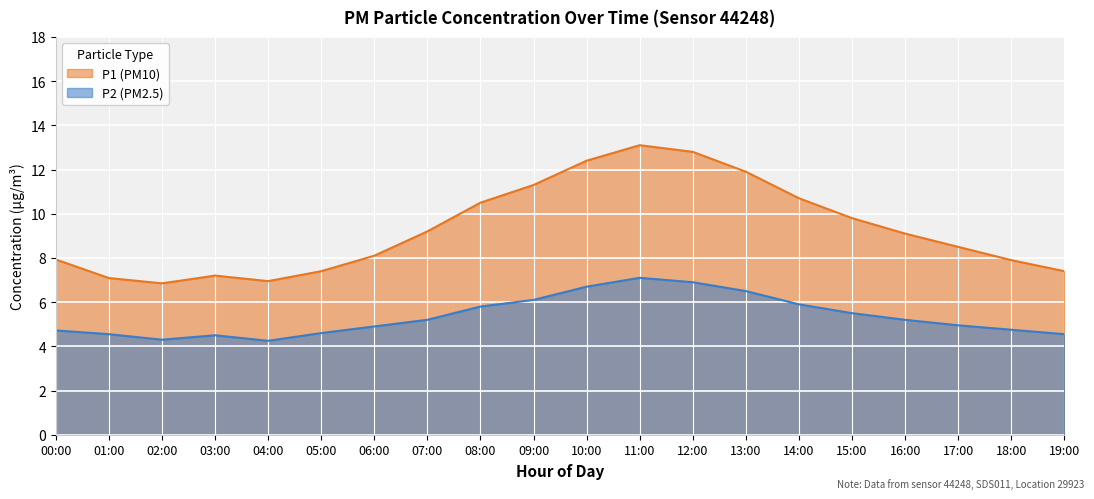

Reading left to right, transcribe all the data shown in this chart.

P1: 7.9	7.1	6.8	7.2	7.0	7.4	8.1	9.2	10.5	11.3	12.4	13.1	12.8	11.9	10.7	9.8	9.1	8.5	7.9	7.4
P2: 4.7	4.5	4.3	4.5	4.2	4.6	4.9	5.2	5.8	6.1	6.7	7.1	6.9	6.5	5.9	5.5	5.2	5.0	4.8	4.5